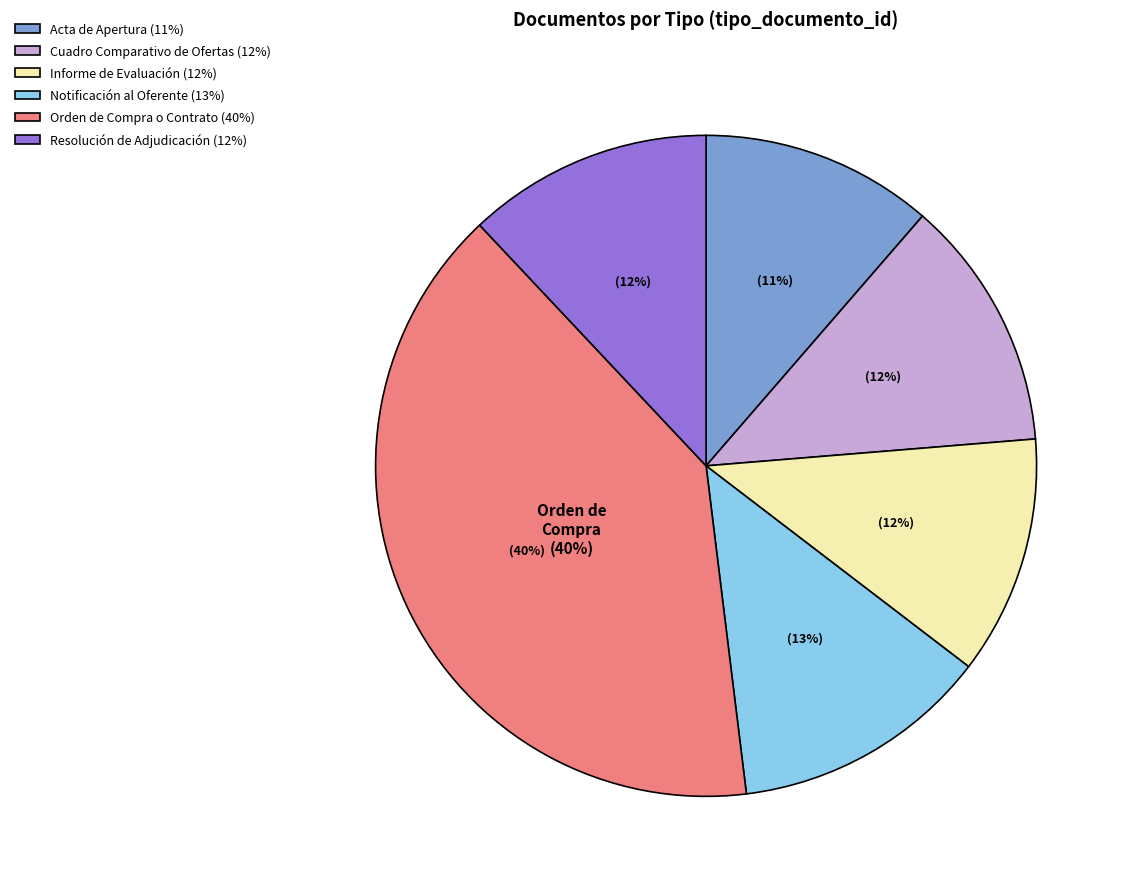

To the nearest percent, what percentage of the pie is Resolución de Adjudicación?

12%